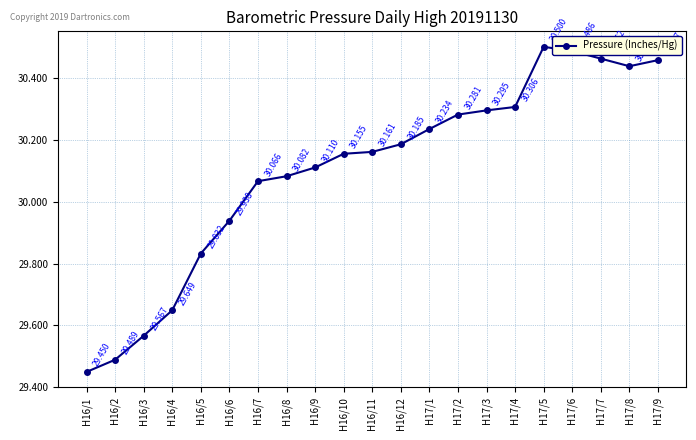

Is it true that the value at H17/2 is 54.3?

False